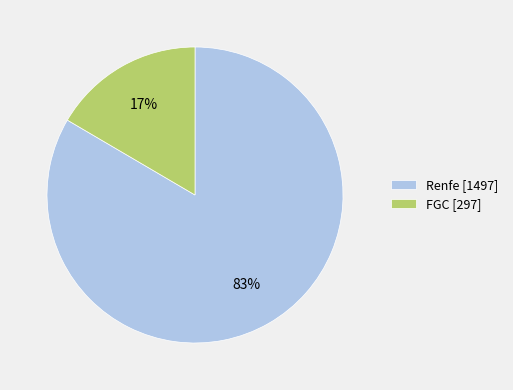

Does FGC represent more than half of the total?

No